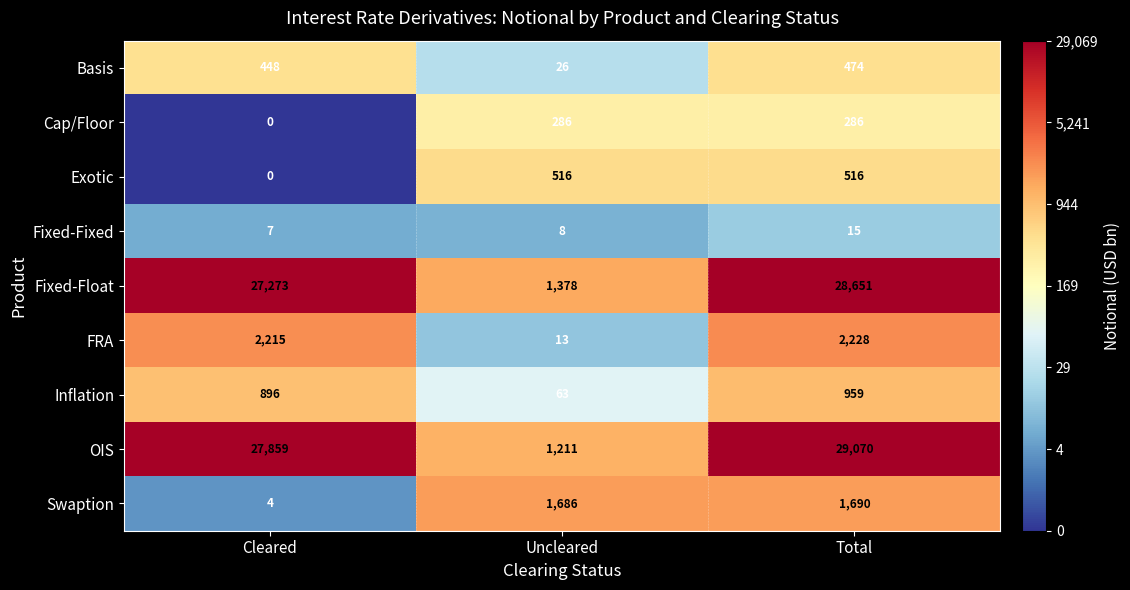

At which category is the sum across all series the highest?

Total